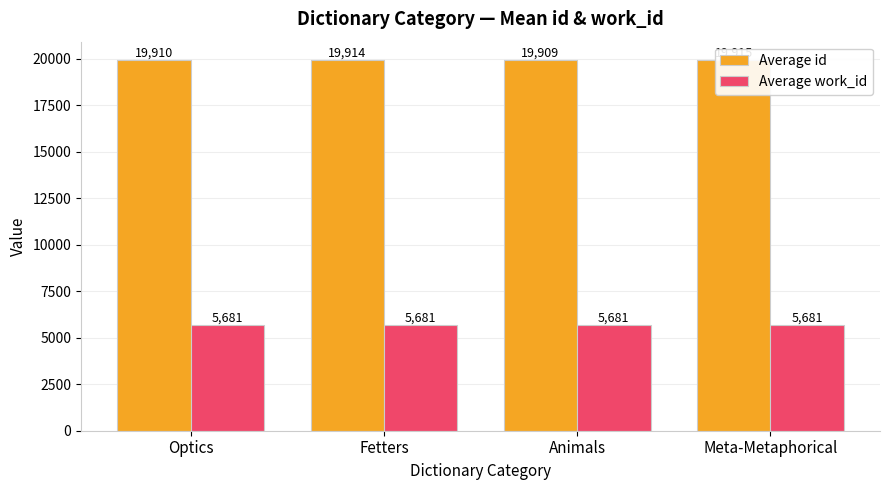

At Optics, list the series in order from smallest to largest.

Average work_id, Average id